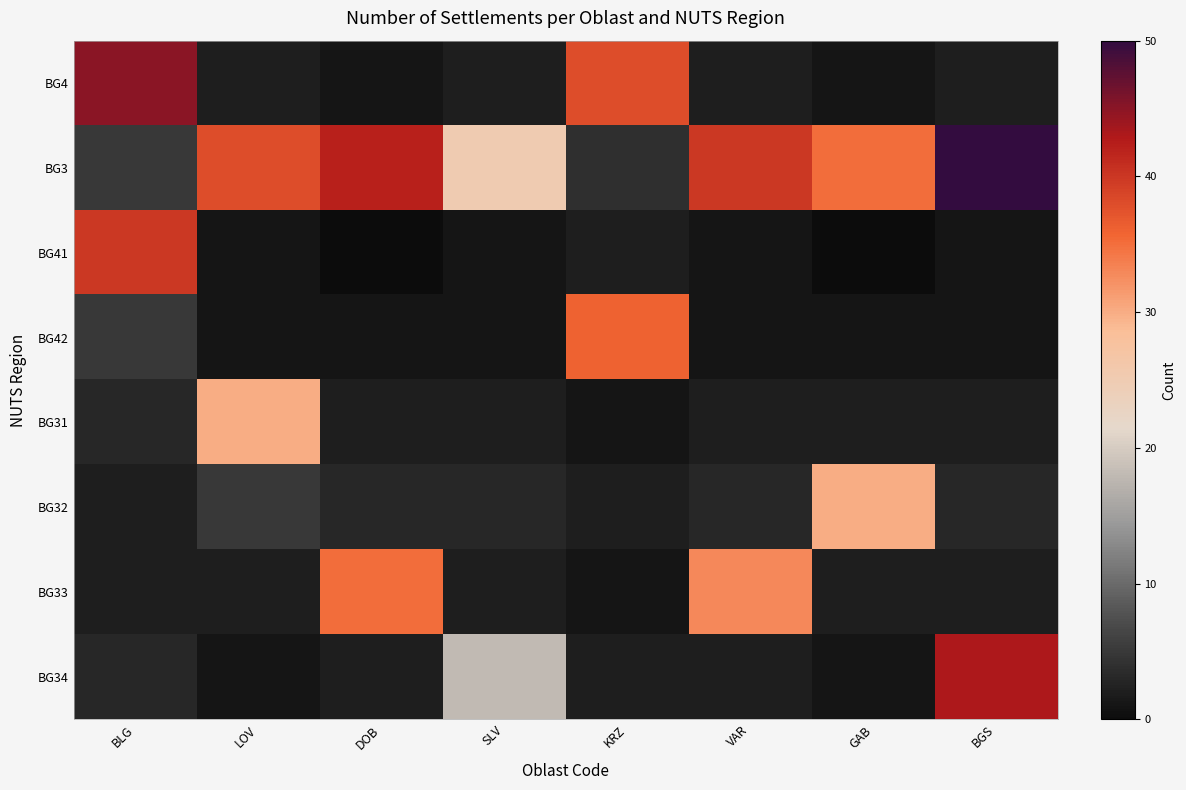

Reading left to right, transcribe all the data shown in this chart.

BG4: BLG=45	LOV=2	DOB=1	SLV=2	KRZ=38	VAR=2	GAB=1	BGS=2
BG3: BLG=5	LOV=38	DOB=42	SLV=25	KRZ=4	VAR=40	GAB=35	BGS=50
BG41: BLG=40	LOV=1	DOB=0	SLV=1	KRZ=2	VAR=1	GAB=0	BGS=1
BG42: BLG=5	LOV=1	DOB=1	SLV=1	KRZ=36	VAR=1	GAB=1	BGS=1
BG31: BLG=3	LOV=30	DOB=2	SLV=2	KRZ=1	VAR=2	GAB=2	BGS=2
BG32: BLG=2	LOV=5	DOB=3	SLV=3	KRZ=2	VAR=3	GAB=30	BGS=3
BG33: BLG=2	LOV=2	DOB=35	SLV=2	KRZ=1	VAR=33	GAB=2	BGS=2
BG34: BLG=3	LOV=1	DOB=2	SLV=18	KRZ=2	VAR=2	GAB=1	BGS=43